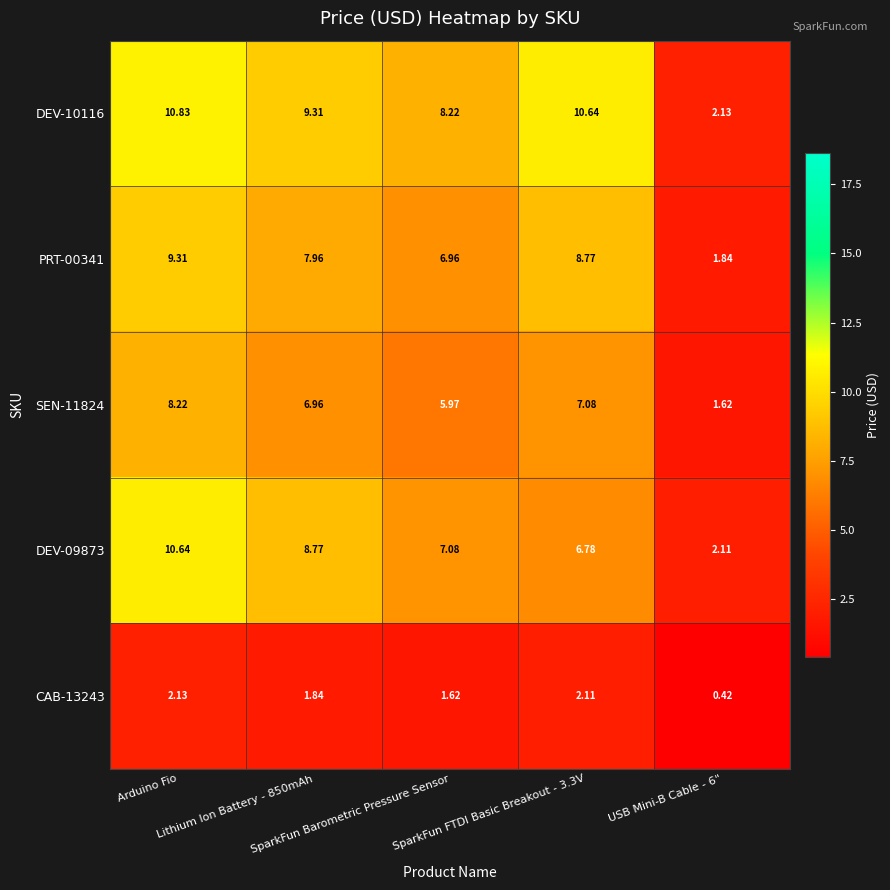

Count the number of data series in this chart.

5